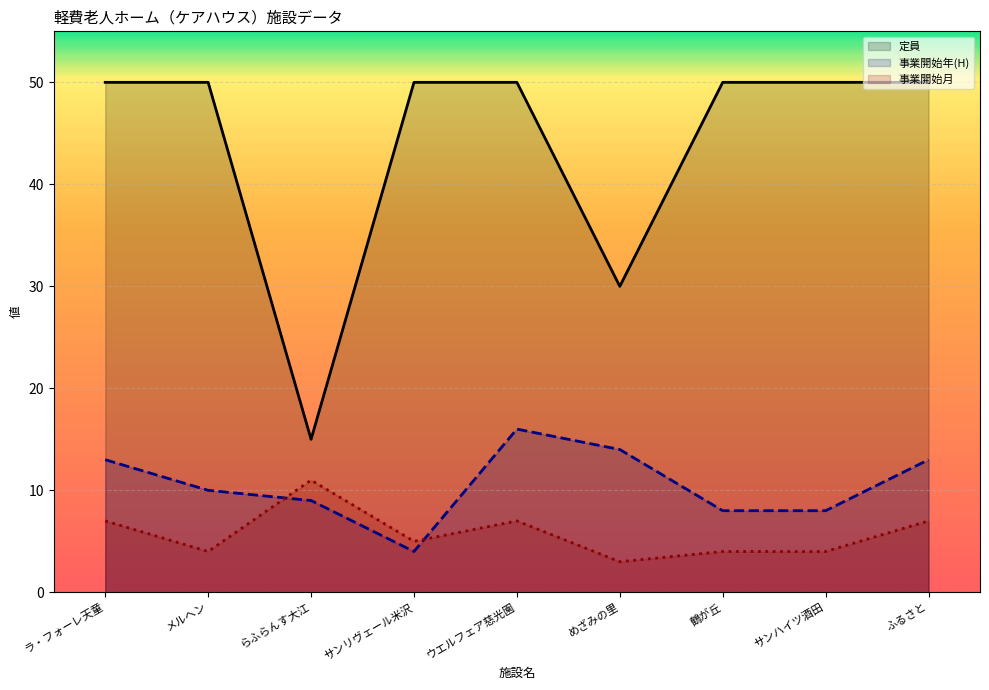

Is it true that 事業開始年(H) equals 7 at ふるさと?

False